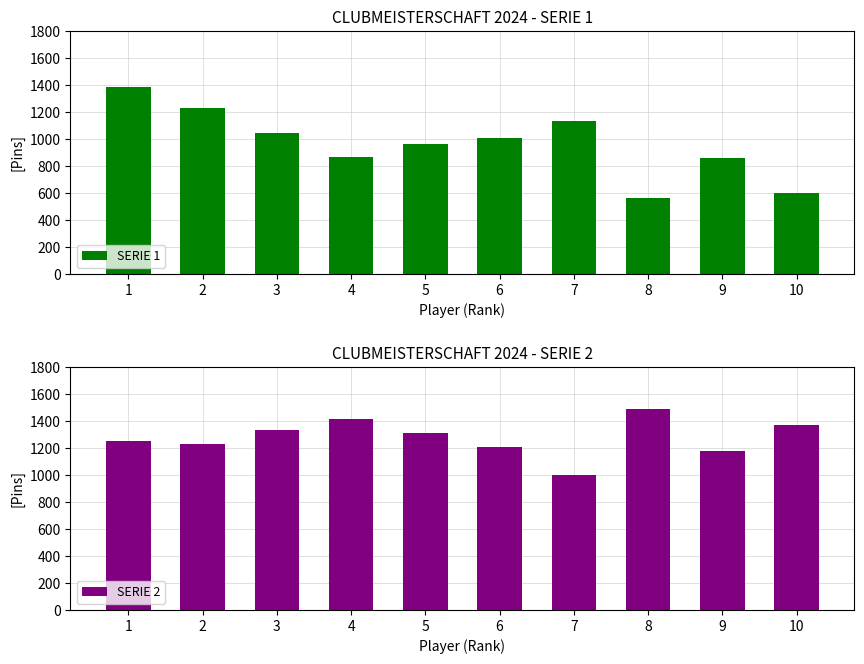

Is it true that SERIE 1 equals 1227 at 2?

True